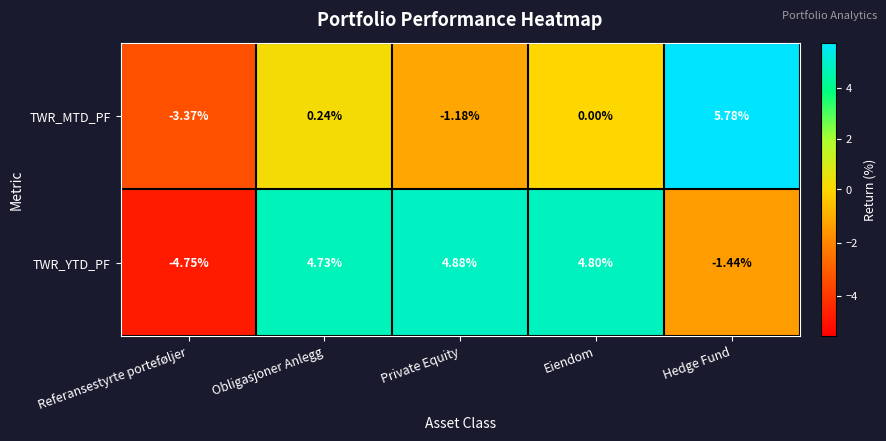

Which label corresponds to the smallest value in the chart?

Referansestyrte porteføljer